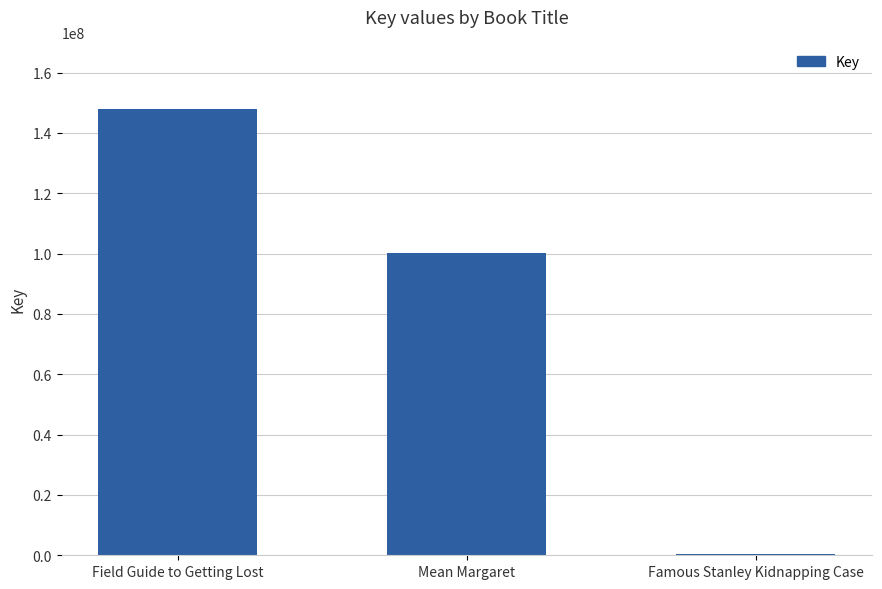

Between Famous Stanley Kidnapping Case and Field Guide to Getting Lost, which is larger?

Field Guide to Getting Lost